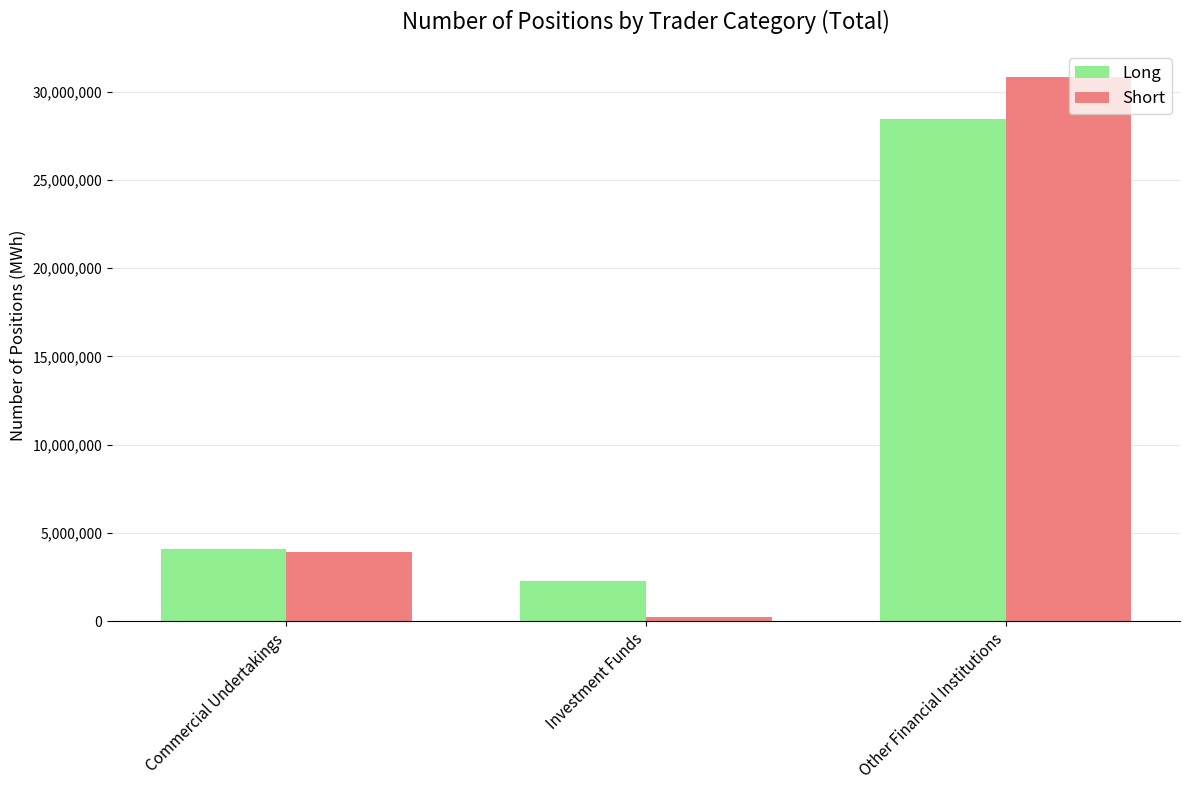

At which label is Long closest to 15363118?

Commercial Undertakings